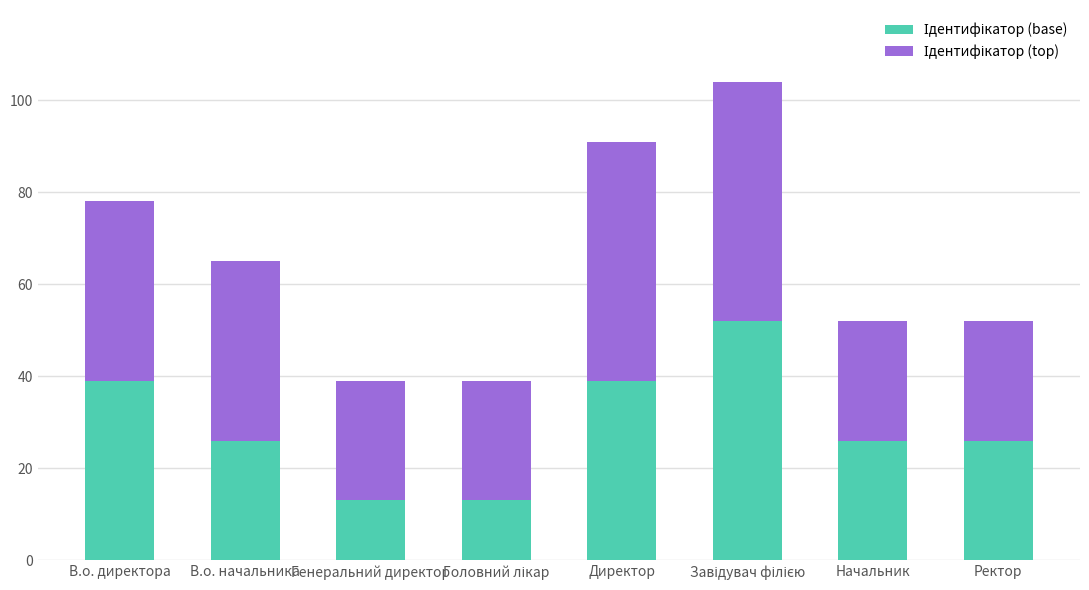

What is the total value across all series at Директор?

91